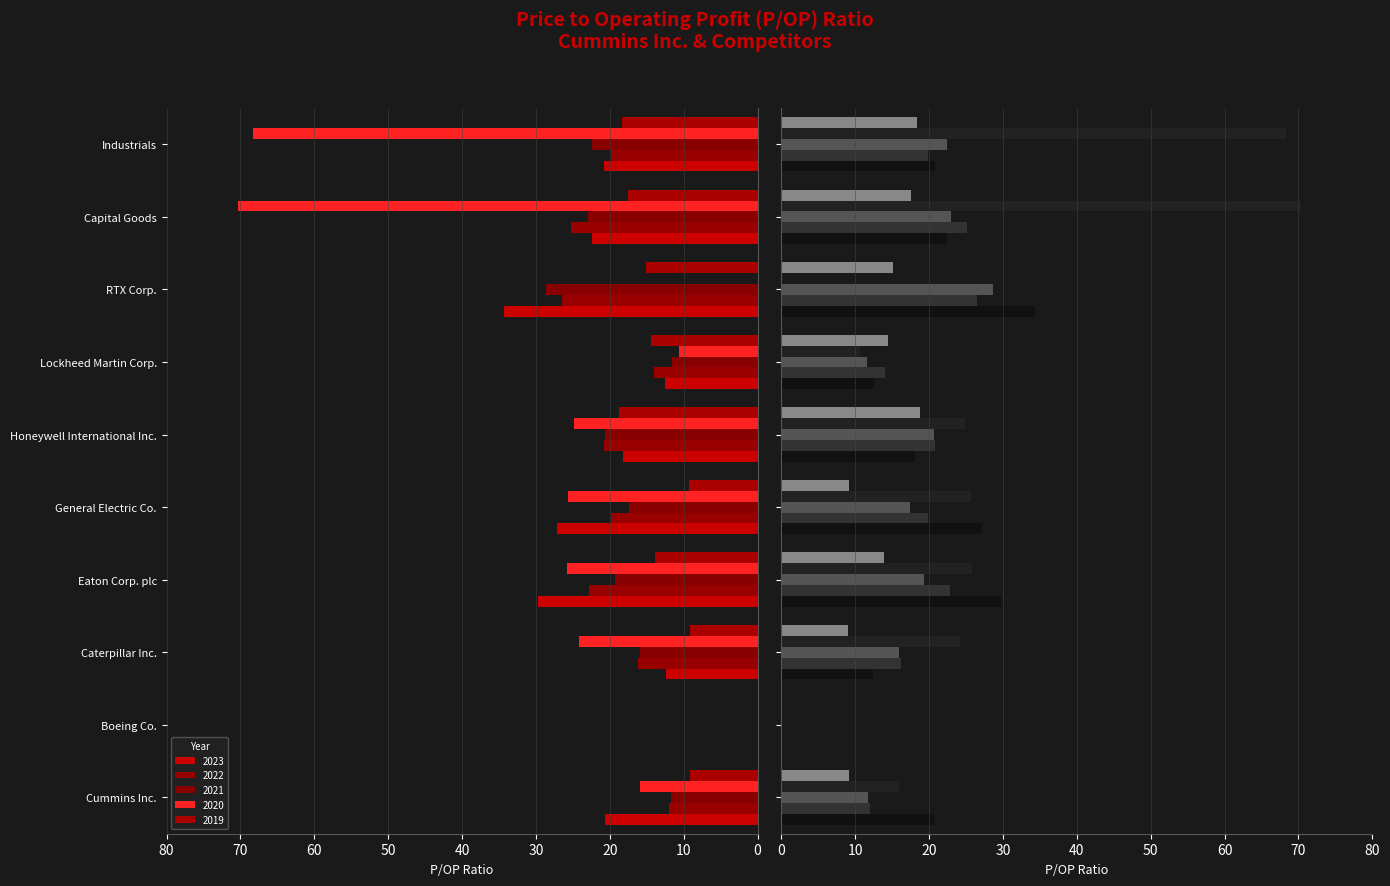

Reading left to right, list all the values displayed in this chart.

2023: 20.7	0.0	12.4	29.7	27.1	18.1	12.5	34.4	22.4	20.8
2022: 12.0	0.0	16.2	22.8	19.9	20.8	14.1	26.5	25.2	19.9
2021: 11.8	0.0	15.9	19.3	17.5	20.7	11.6	28.7	23.0	22.4
2020: 15.9	0.0	24.2	25.8	25.6	24.9	10.6	0.0	70.3	68.3
2019: 9.1	0.0	9.1	13.9	9.2	18.8	14.5	15.1	17.6	18.3